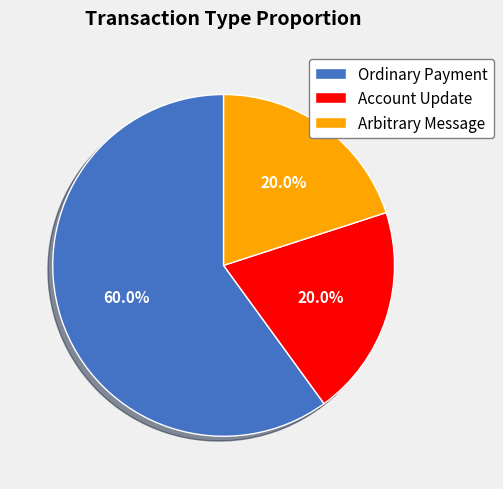

Which slice is the largest?

Ordinary Payment